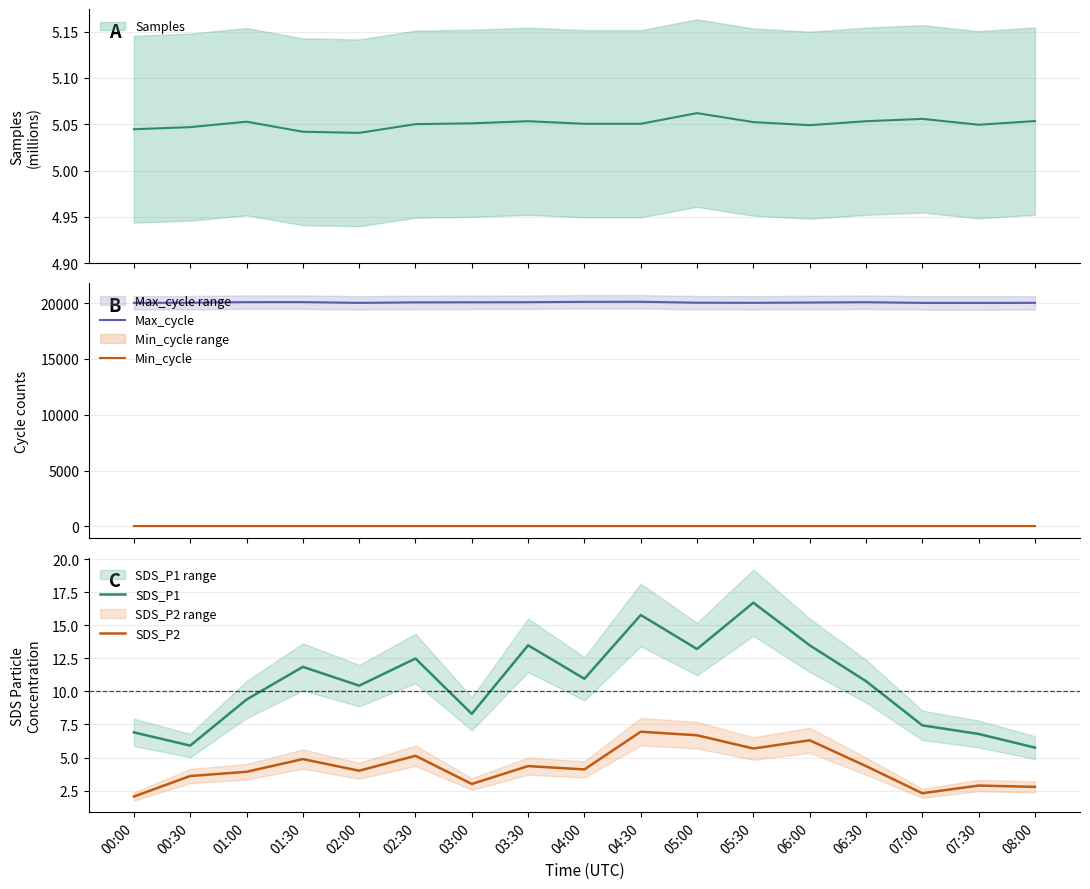

What is the label of the 7th point from the left?

03:00